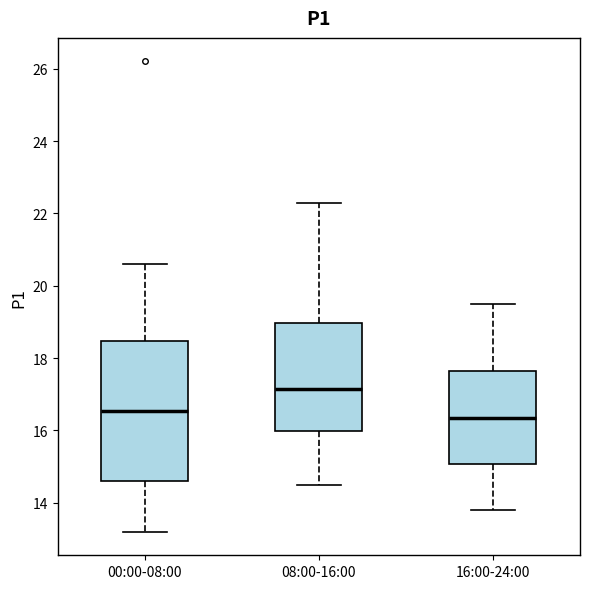

Reading left to right, read every box against the y-axis: the position of its median line, the range the box covers, and the ends of its whiskers. The values are not printed on the chart, so give them approximately, as read against the axis.

00:00-08:00: median 16.6, box 14.6 to 18.4, whiskers 13.2 to 20.6
08:00-16:00: median 17.2, box 16.0 to 19.0, whiskers 14.6 to 22.4
16:00-24:00: median 16.4, box 15.0 to 17.6, whiskers 13.8 to 19.6